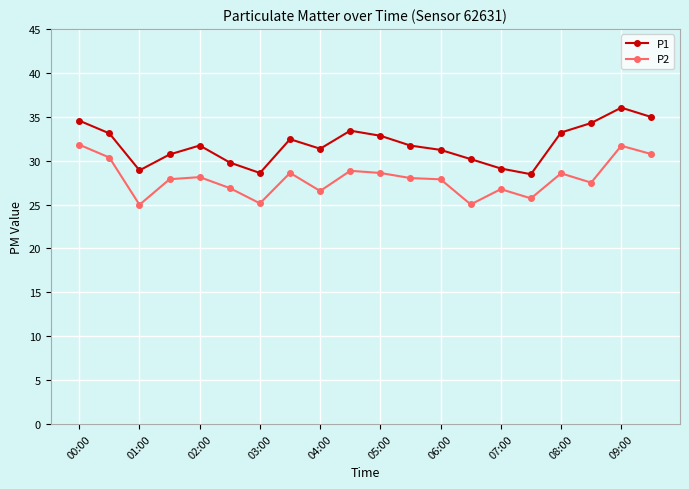

True or false: P1 has more than 0 interior local peaks.

True